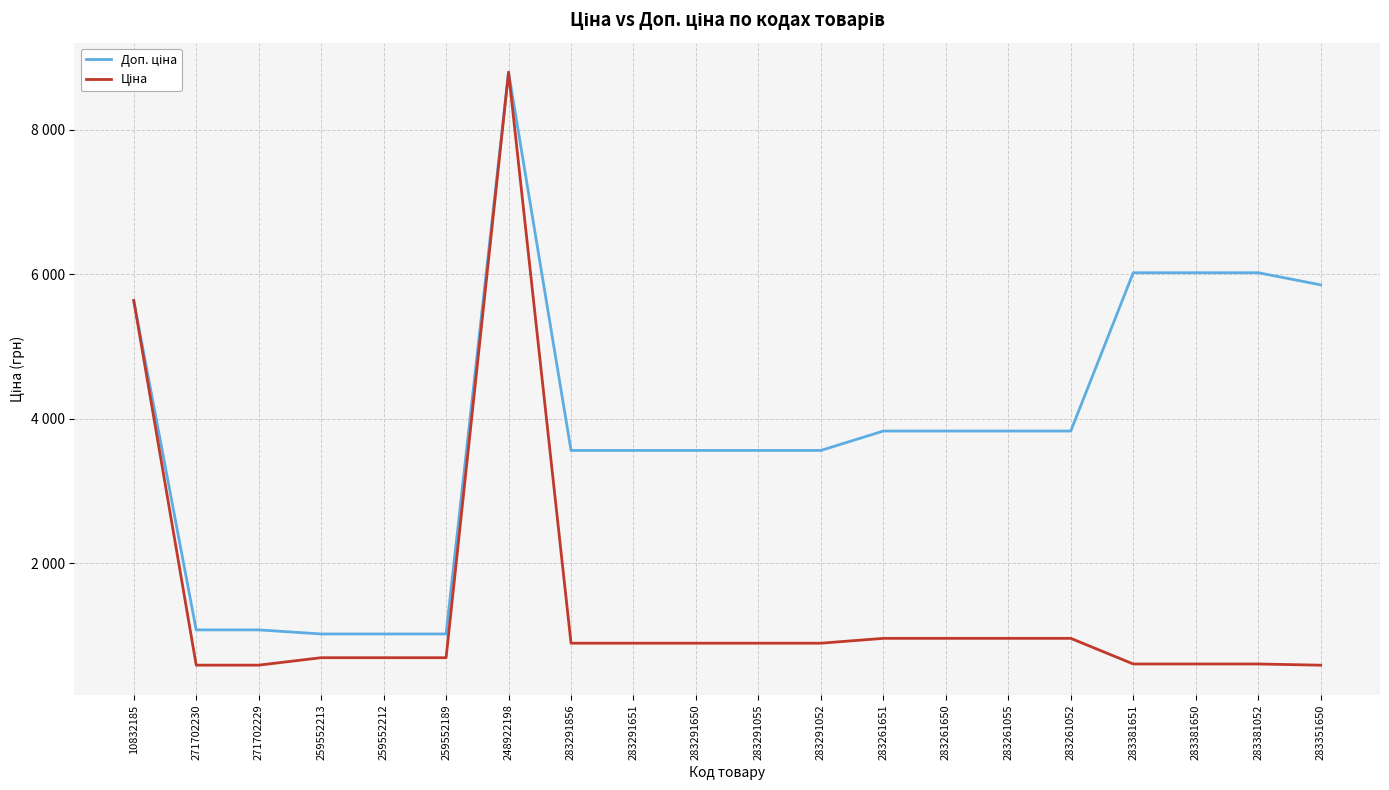

At 283351650, list the series in order from largest to smallest.

Доп. ціна, Ціна